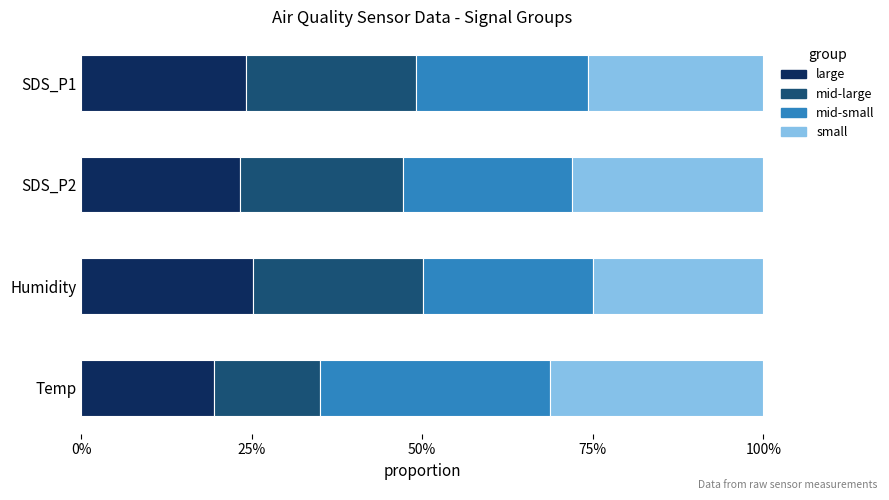

Count the small values in the range 0 to 1.

4